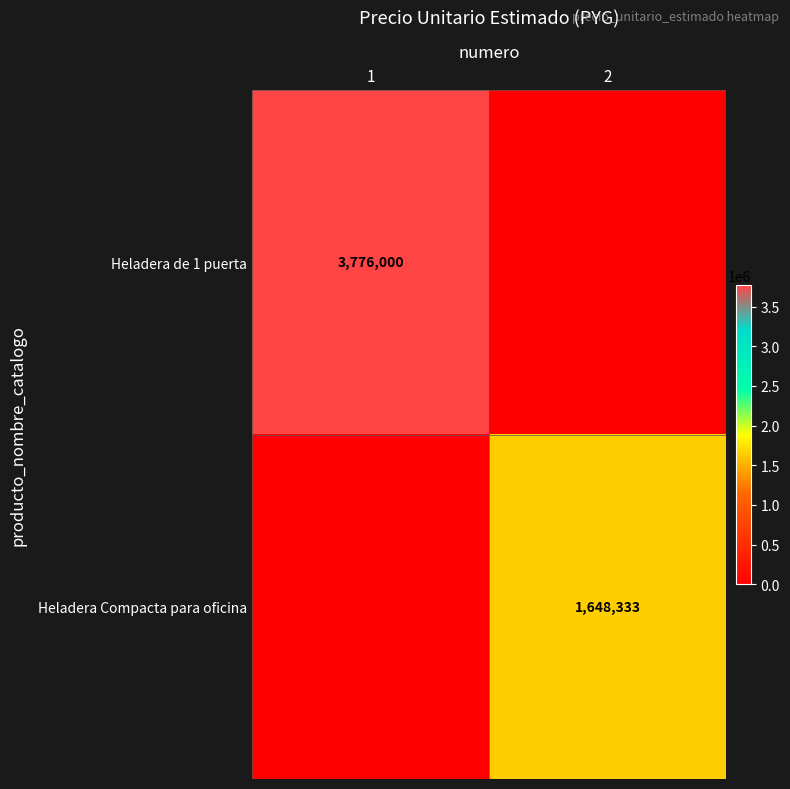

Is it true that Heladera Compacta para oficina equals 1648333 at 2?

True